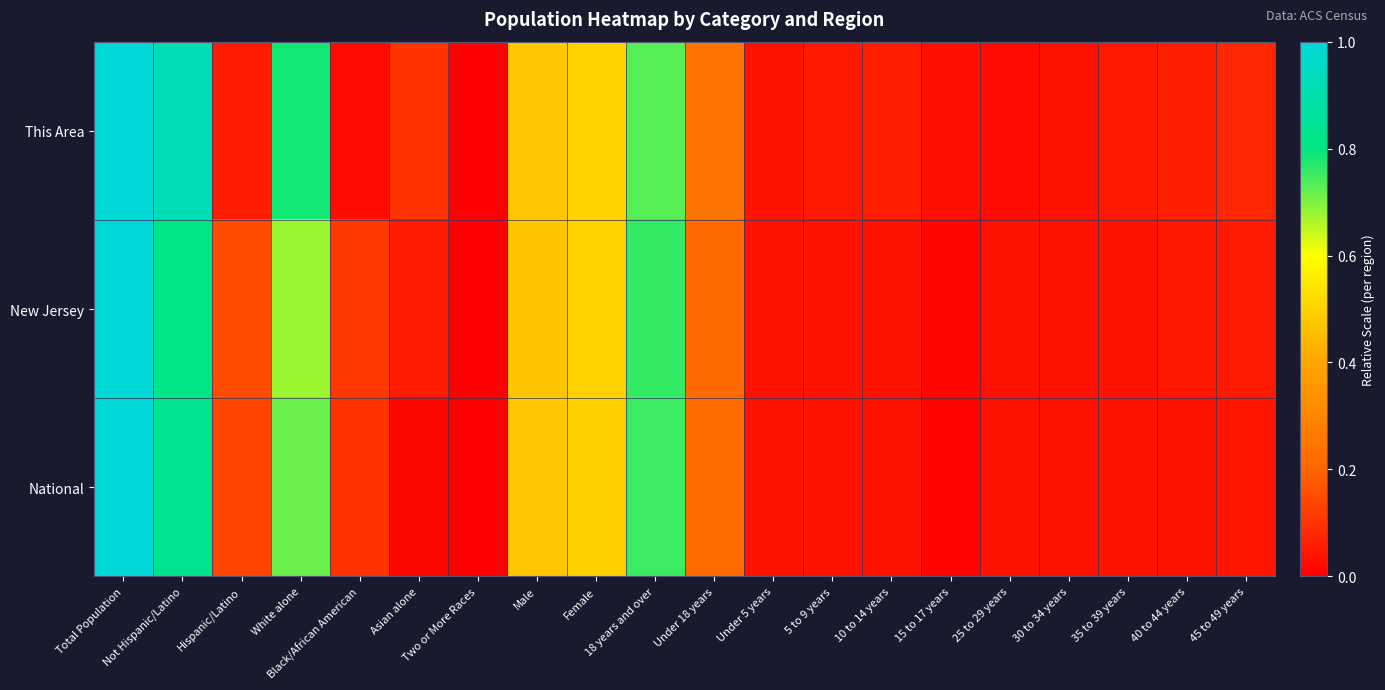

Between Total Population and Hispanic/Latino, which is larger?

Total Population